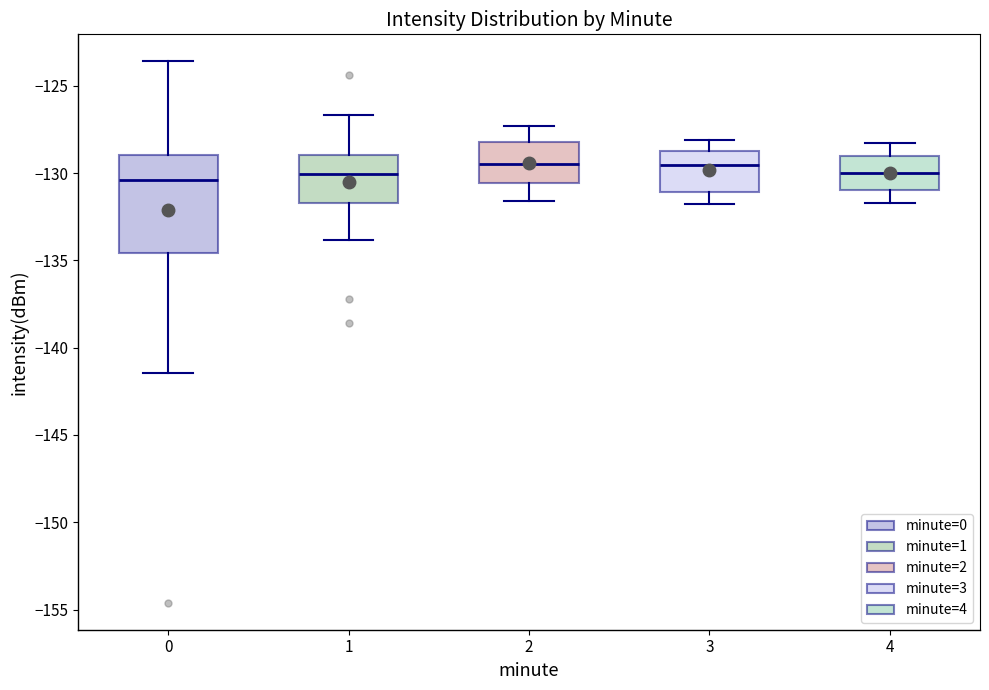

Reading left to right, read every box against the y-axis: the position of its median line, the range the box covers, and the ends of its whiskers. The values are not printed on the chart, so give them approximately, as read against the axis.

0: median -130.5, box -134.5 to -129.0, whiskers -141.5 to -123.5
1: median -130.0, box -131.5 to -129.0, whiskers -134.0 to -126.5
2: median -129.5, box -130.5 to -128.0, whiskers -131.5 to -127.5
3: median -129.5, box -131.0 to -128.5, whiskers -132.0 to -128.0
4: median -130.0, box -131.0 to -129.0, whiskers -131.5 to -128.5